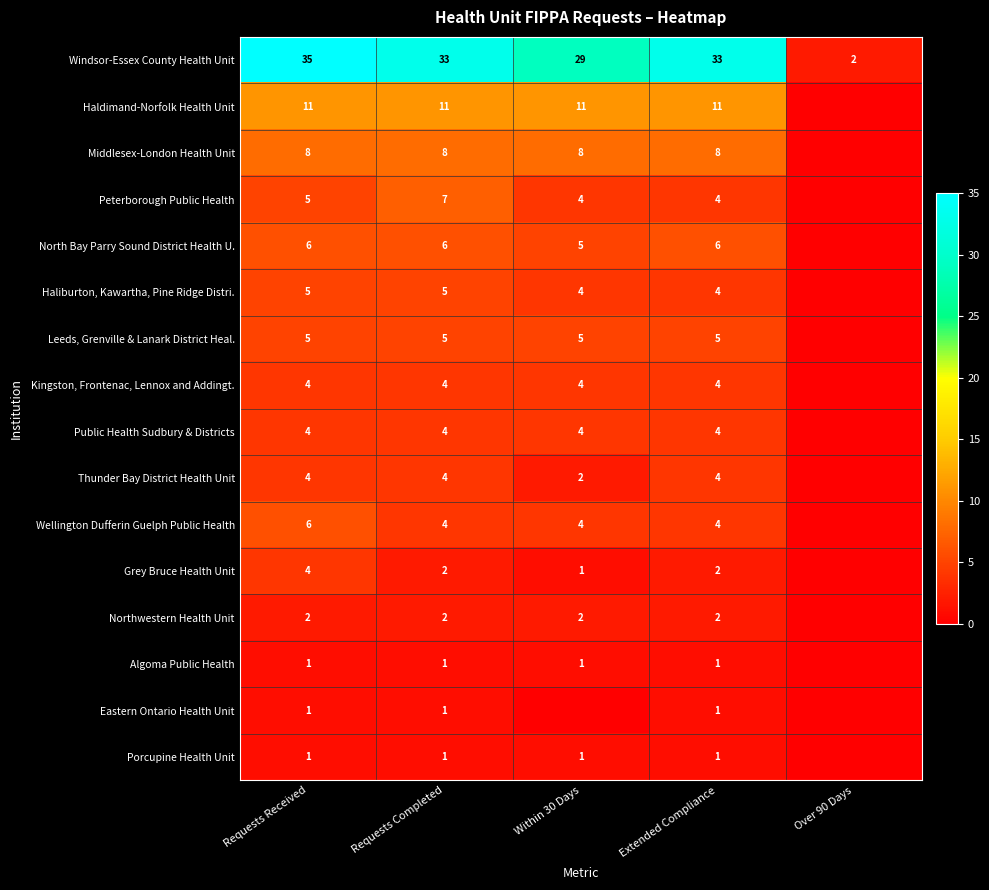

Which series changed the most between Requests Completed and Extended Compliance?

Peterborough Public Health